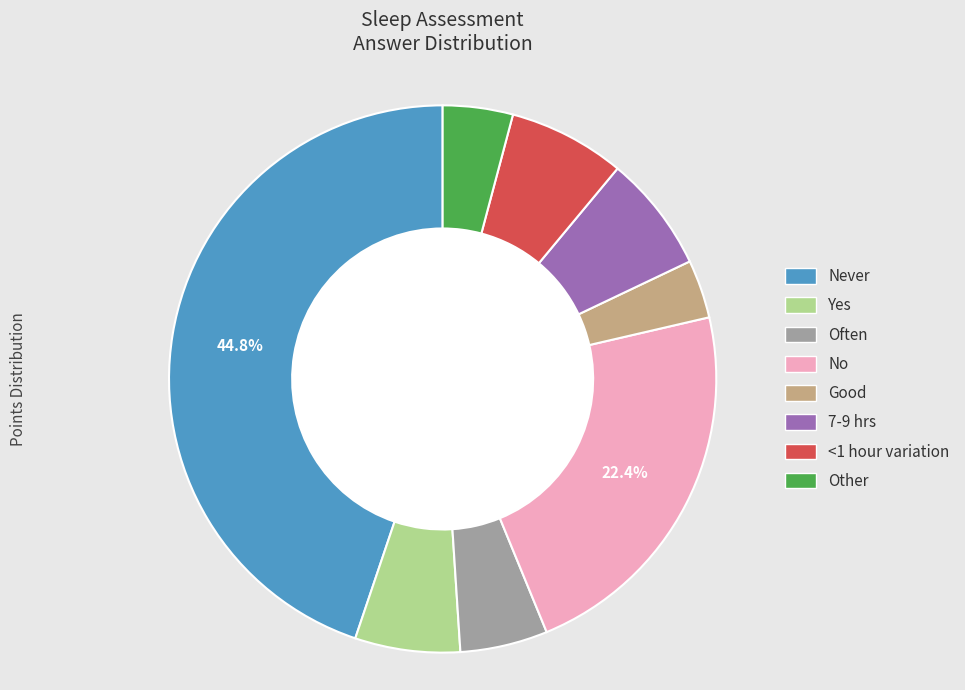

The Never slice represents 45% of the pie. True or false?

True